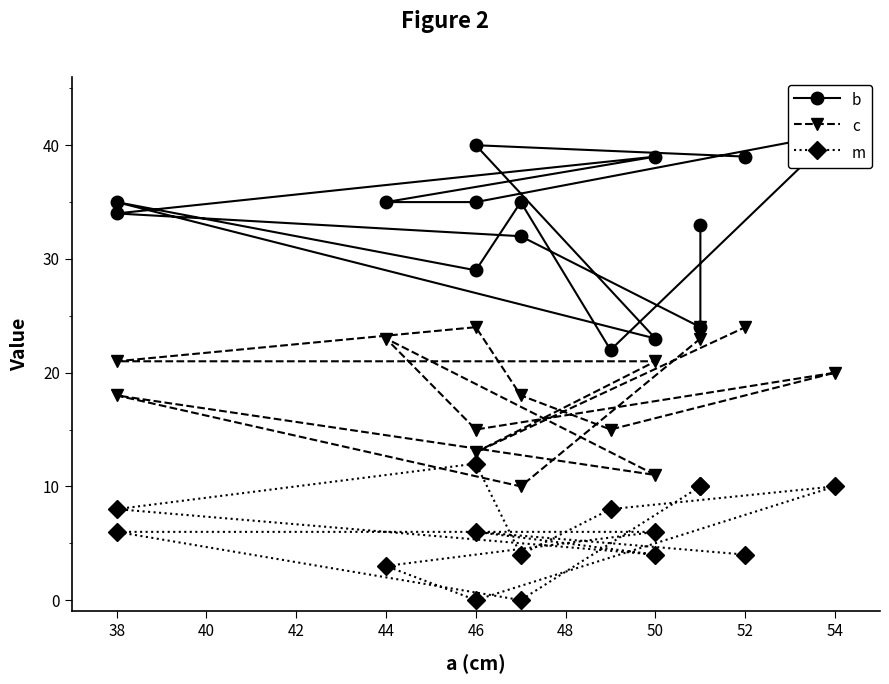

Between 36 and 13, which series saw the biggest shift?

c